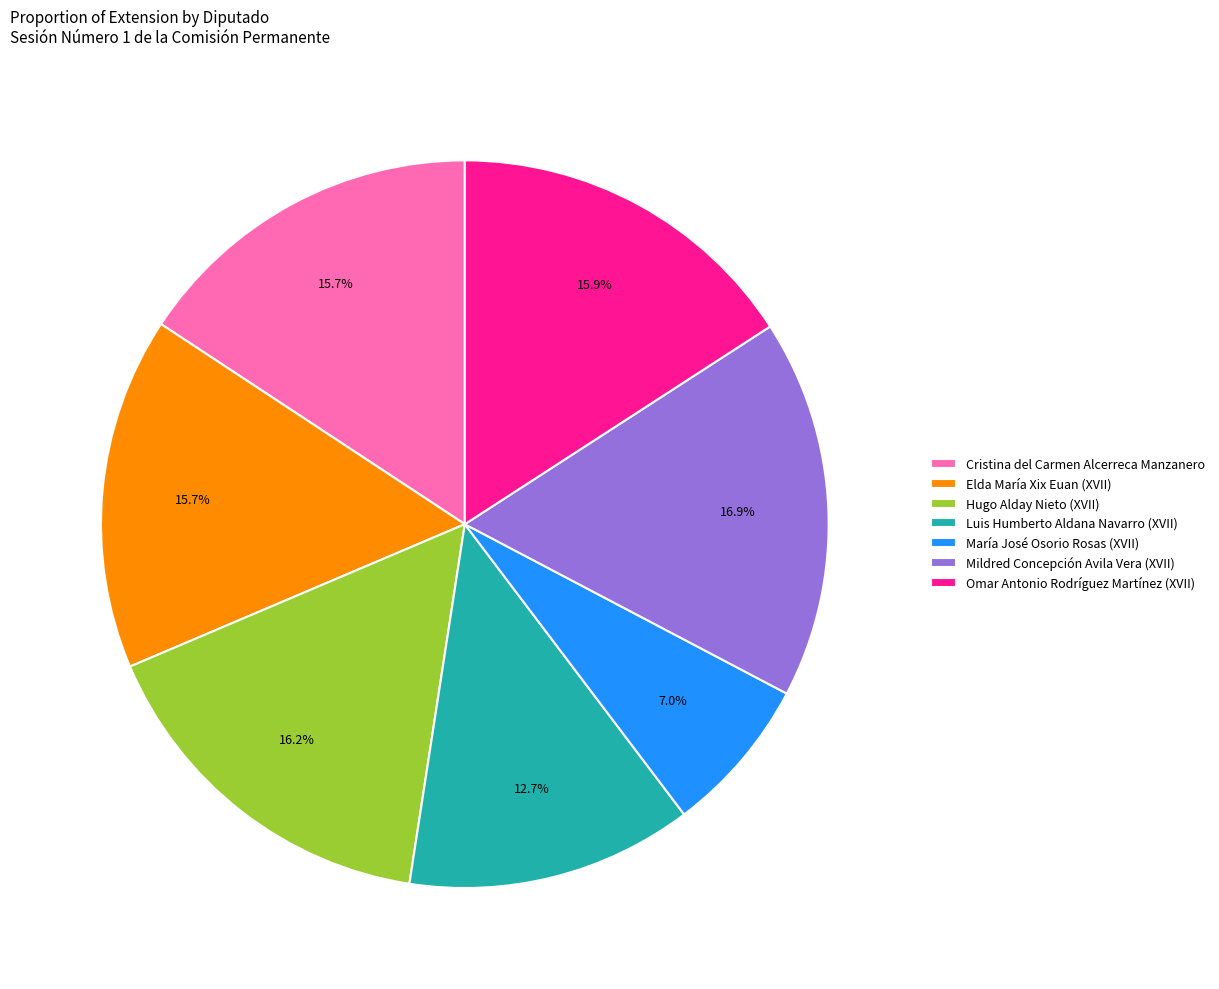

To the nearest percent, what percentage of the pie is María José Osorio Rosas (XVII)?

7%